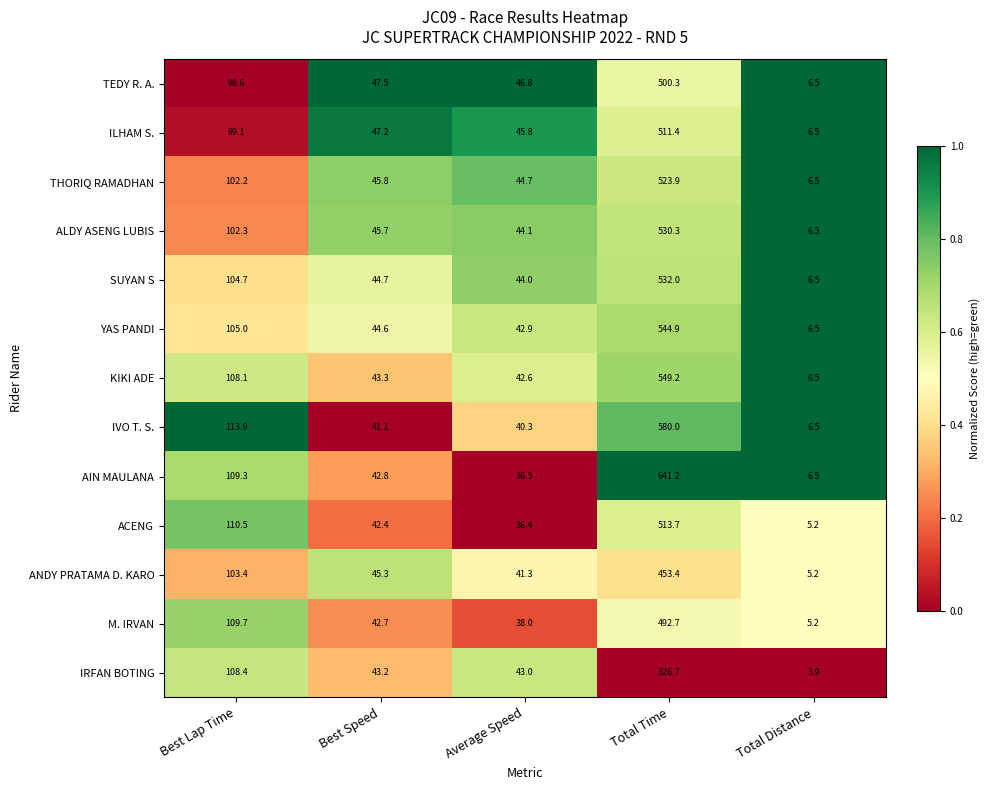

Which series changed the most between Best Lap Time and Best Speed?

IVO T. S.